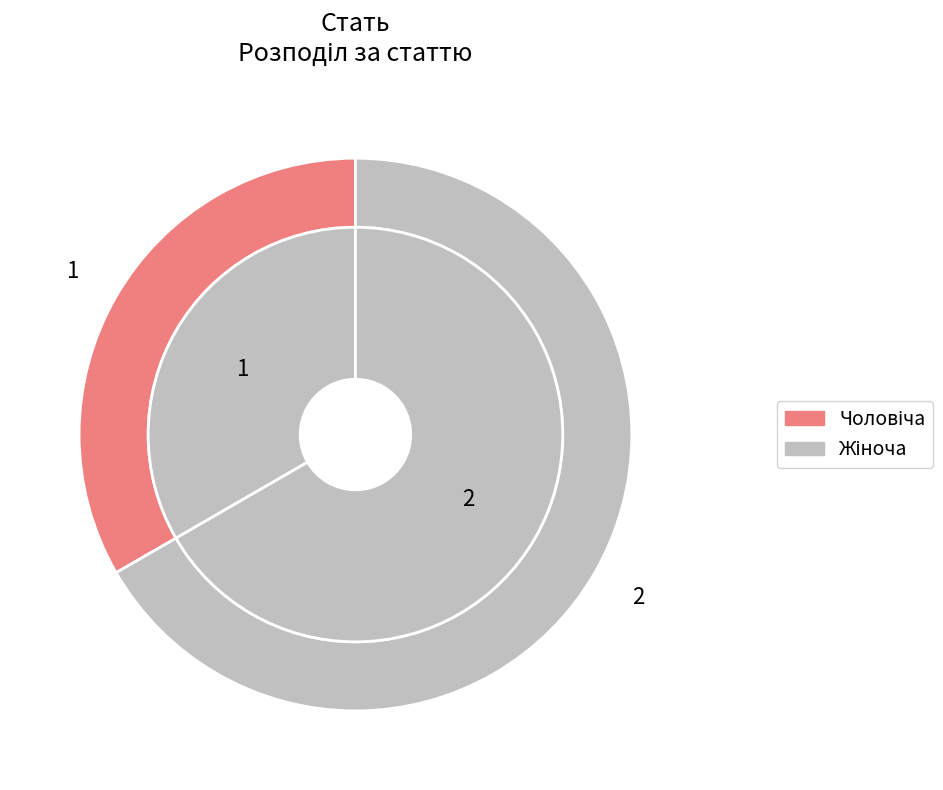

True or false: Жіноча accounts for 78% of the total.

False